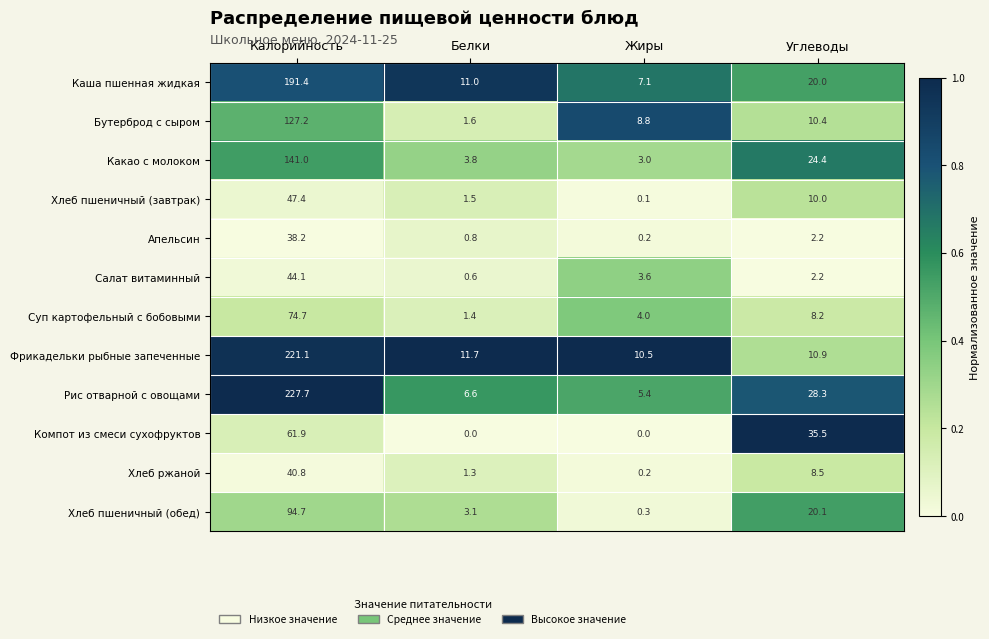

What is the sum of all Какао с молоком values?

172.2